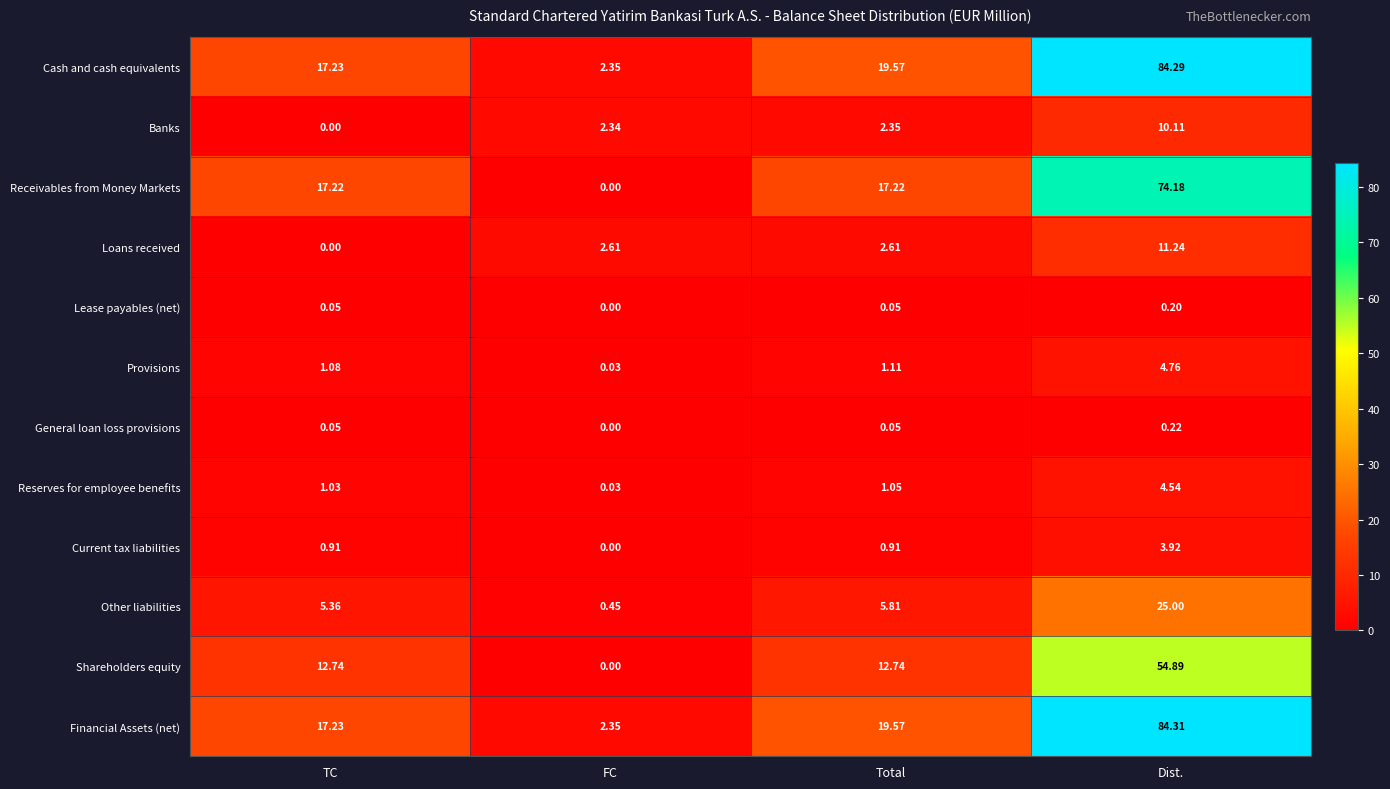

Which series has the widest spread of values?

Financial Assets (net)